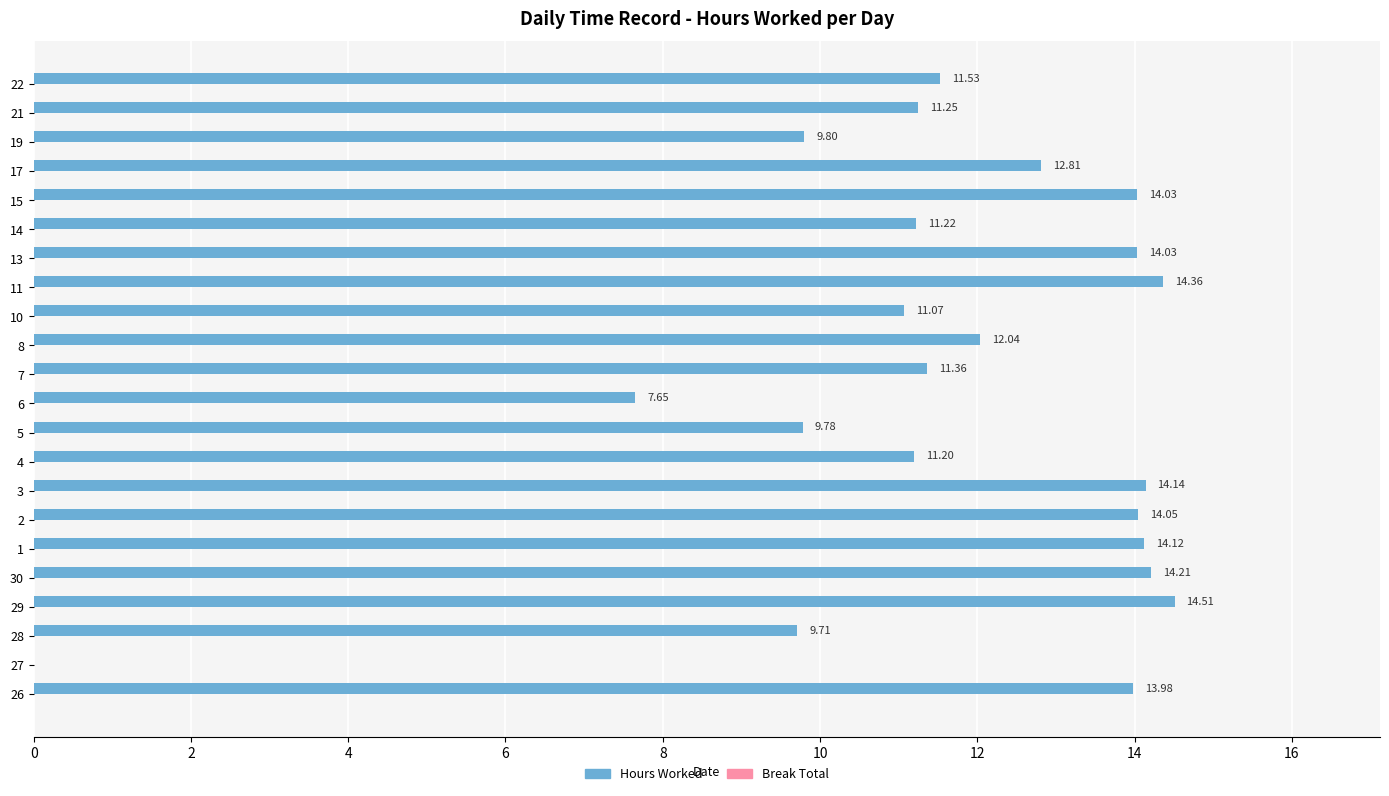

What is the change in value from 6 to 17?

+5.2